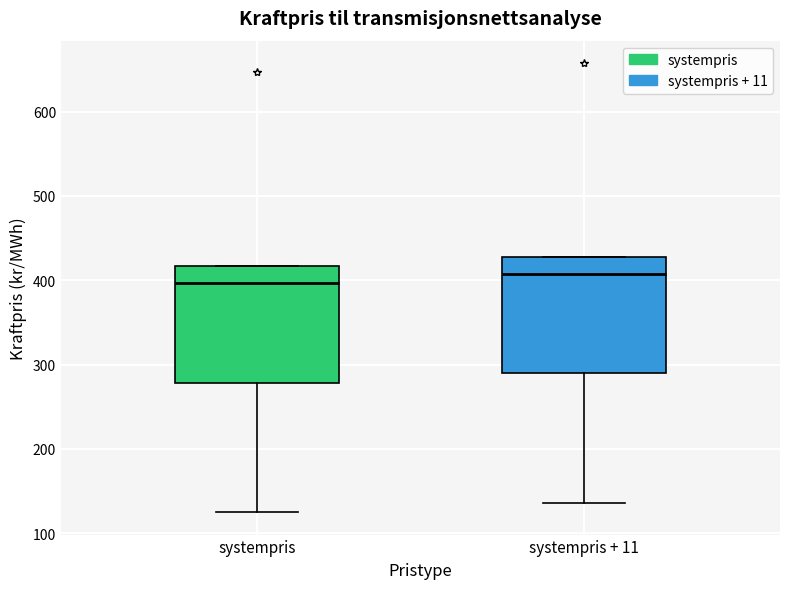

Reading left to right, transcribe this box plot: for each box, give where its median line is, the range the box spans, and where its two whiskers end, as read against the y-axis. The values are not printed on the chart, so give them approximately, as read against the axis.

systempris: median 400, box 280 to 420, whiskers 130 to 420
systempris + 11: median 410, box 290 to 430, whiskers 140 to 430